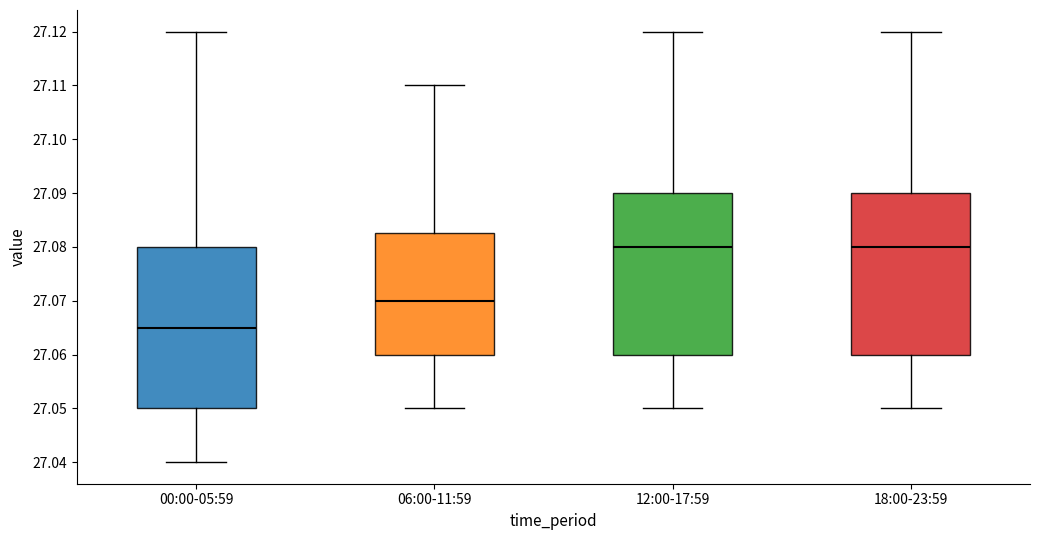

Reading left to right, read every box against the y-axis: the position of its median line, the range the box covers, and the ends of its whiskers. The values are not printed on the chart, so give them approximately, as read against the axis.

00:00-05:59: median 27.065, box 27.050 to 27.080, whiskers 27.040 to 27.120
06:00-11:59: median 27.070, box 27.060 to 27.083, whiskers 27.050 to 27.110
12:00-17:59: median 27.080, box 27.060 to 27.090, whiskers 27.050 to 27.120
18:00-23:59: median 27.080, box 27.060 to 27.090, whiskers 27.050 to 27.120